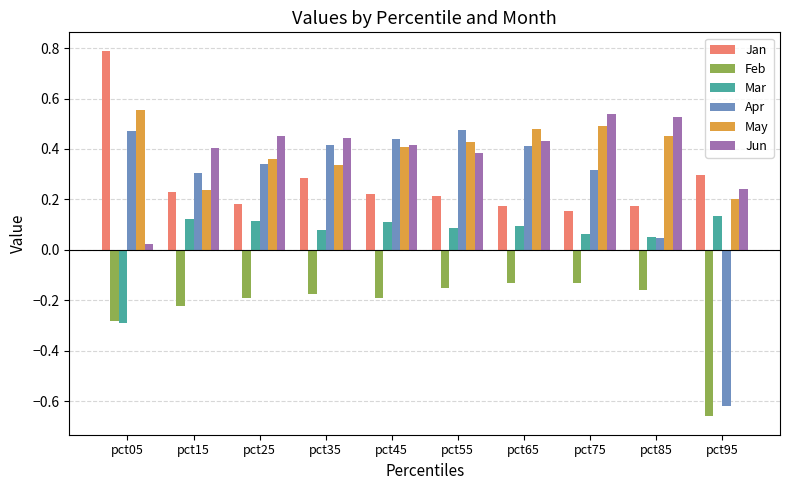

Which series has the largest range (max minus min)?

Apr